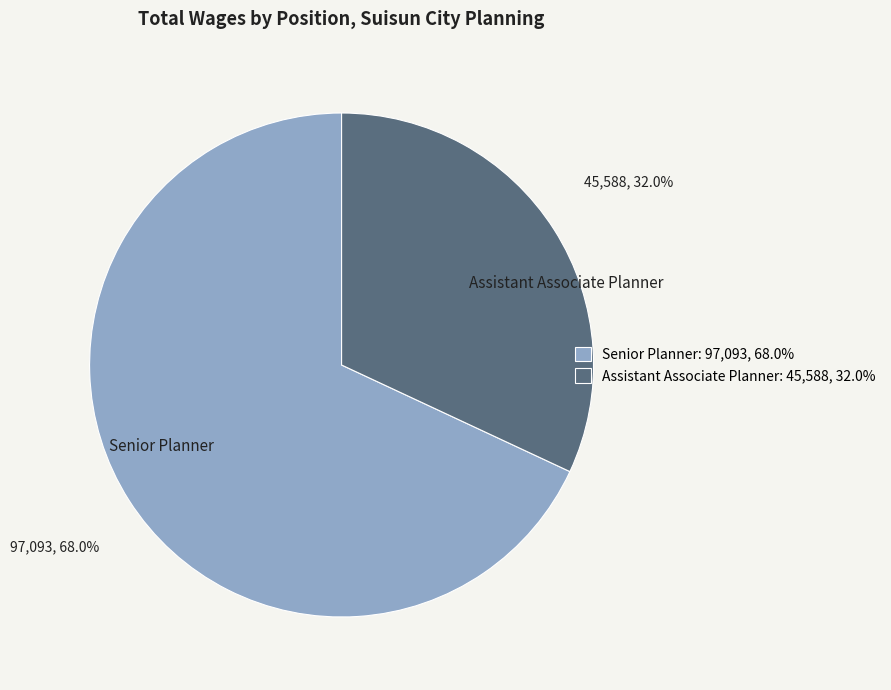

To the nearest percent, what portion does Senior Planner represent?

68%